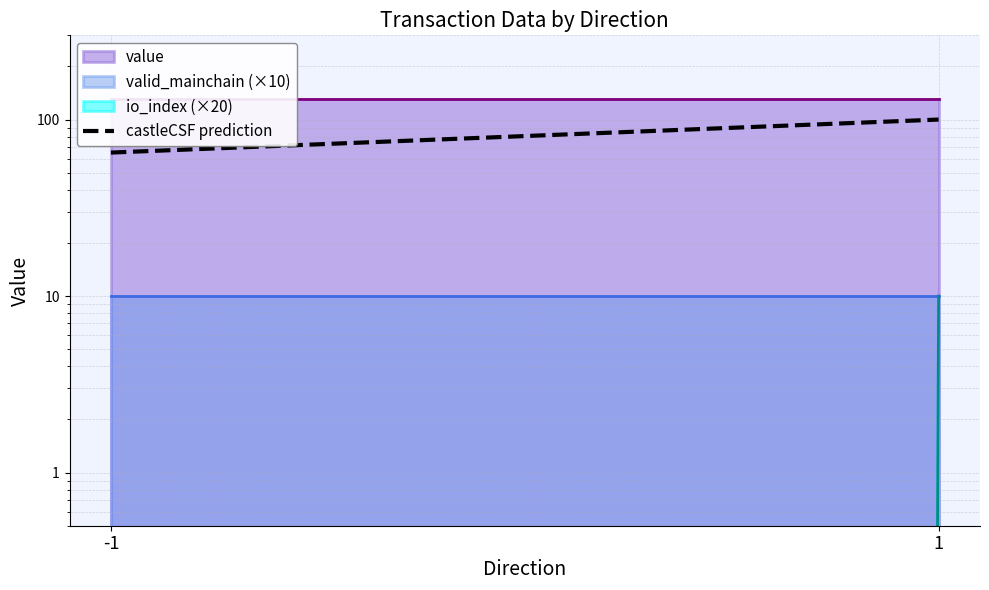

What is the value of the 2nd point from the left?

100